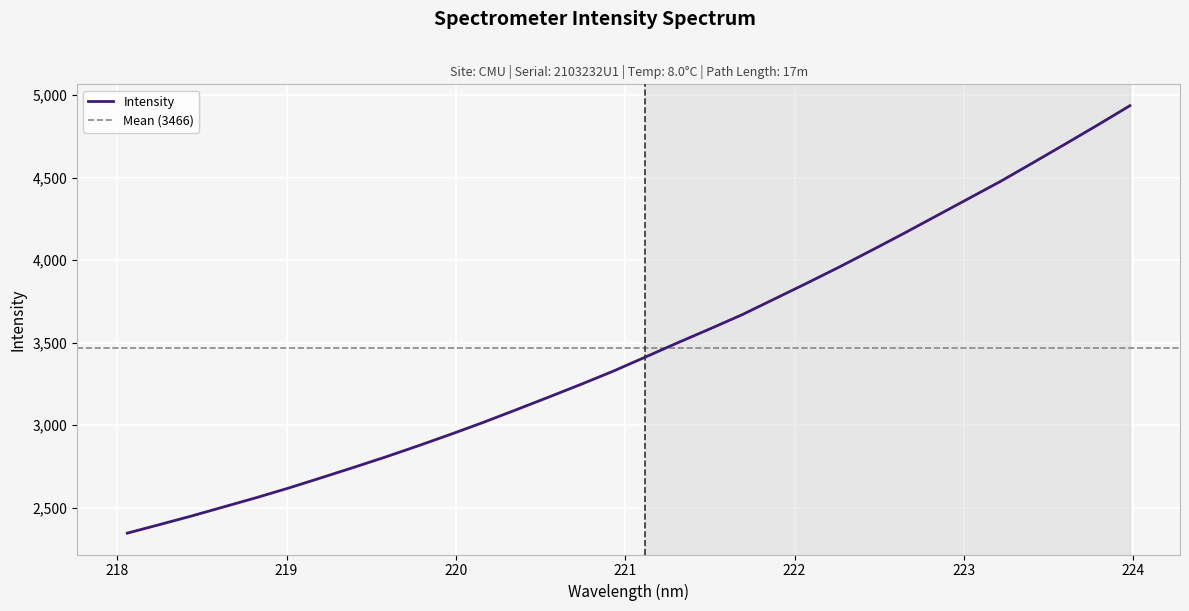

Reading left to right, list all the values displayed in this chart.

2346.2	2398.1	2450.7	2506.3	2561.8	2620.3	2682.2	2744.8	2808.9	2876.0	2945.4	3017.1	3092.3	3168.6	3246.0	3326.0	3411.9	3498.6	3582.9	3669.2	3764.5	3859.9	3957.4	4058.5	4161.2	4266.6	4371.9	4477.4	4589.7	4703.0	4817.9	4935.2